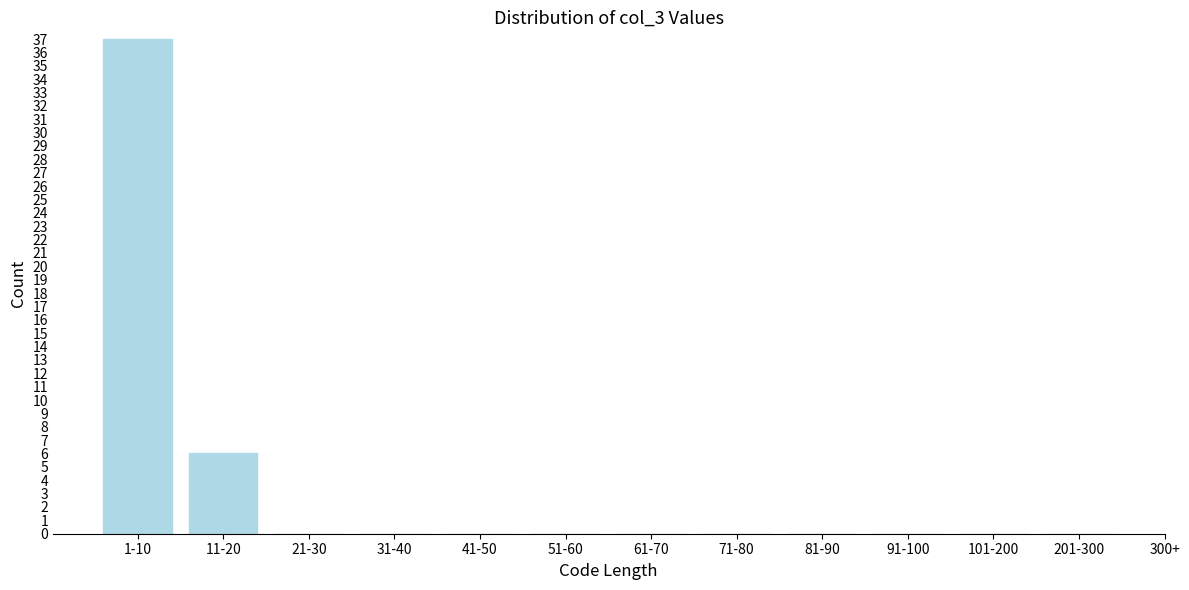

Reading left to right, what are all the values shown in this chart?

1-10=37	11-20=6	21-30=0	31-40=0	41-50=0	51-60=0	61-70=0	71-80=0	81-90=0	91-100=0	101-200=0	201-300=0